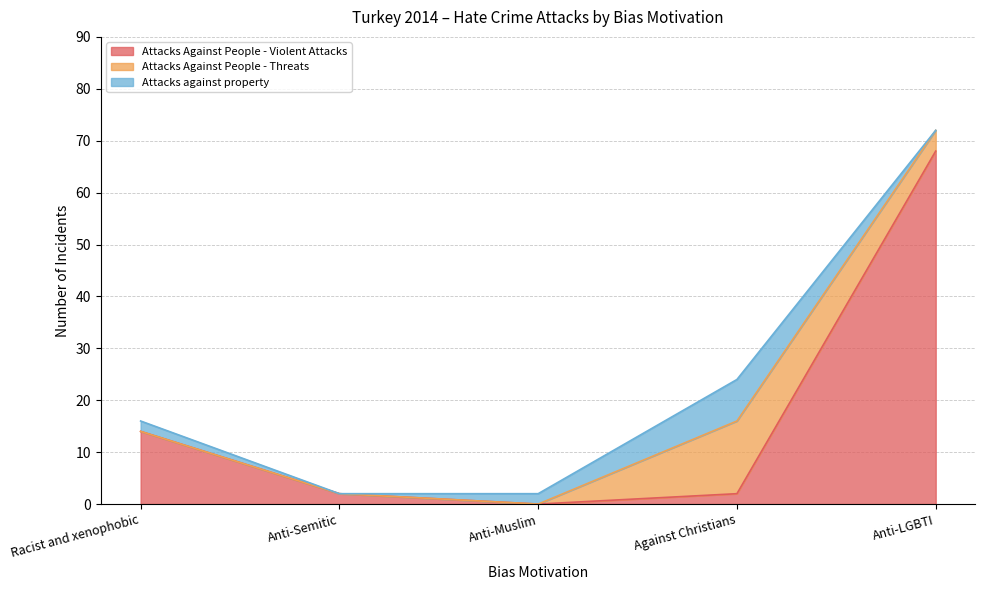

What is the total value across all series at Anti-Muslim?

2